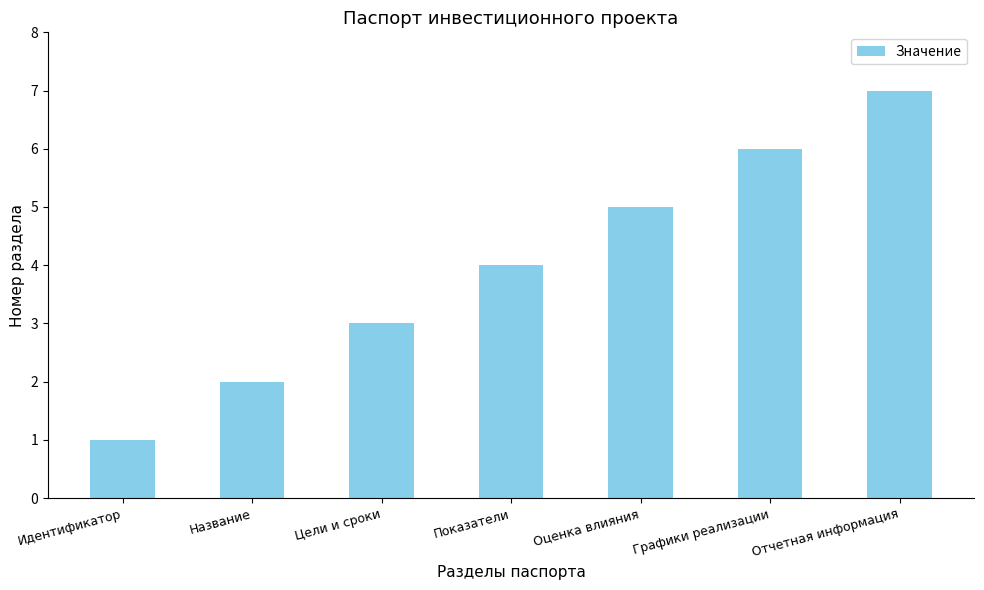

Are the bars grouped side by side (vs. stacked)?

No